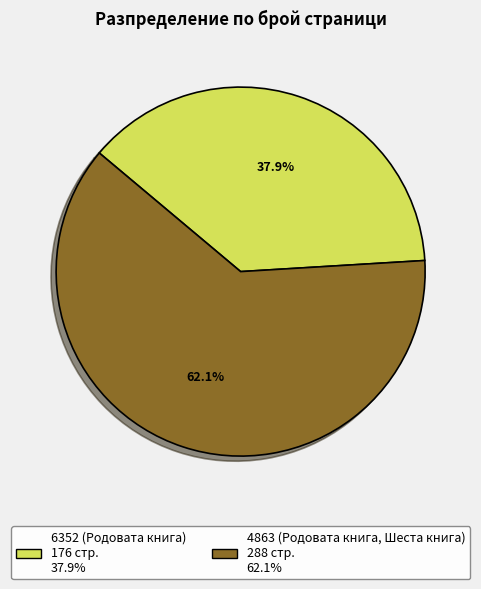

To the nearest percent, what is the difference between the largest and smallest slice percentages?

24%